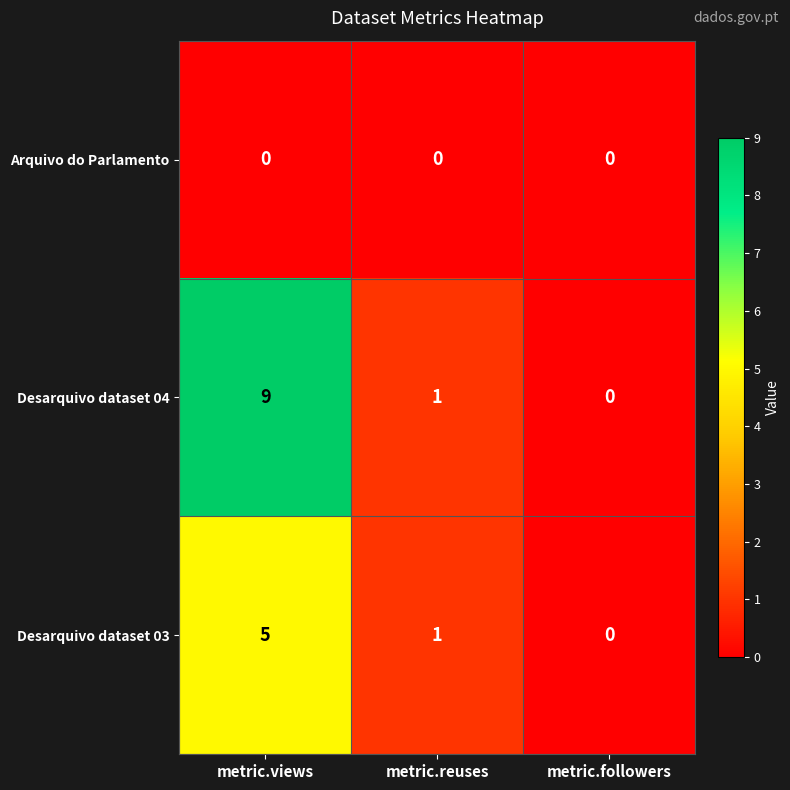

Is the value of Desarquivo dataset 04 at metric.followers greater than the value of Desarquivo dataset 03 at metric.views?

No